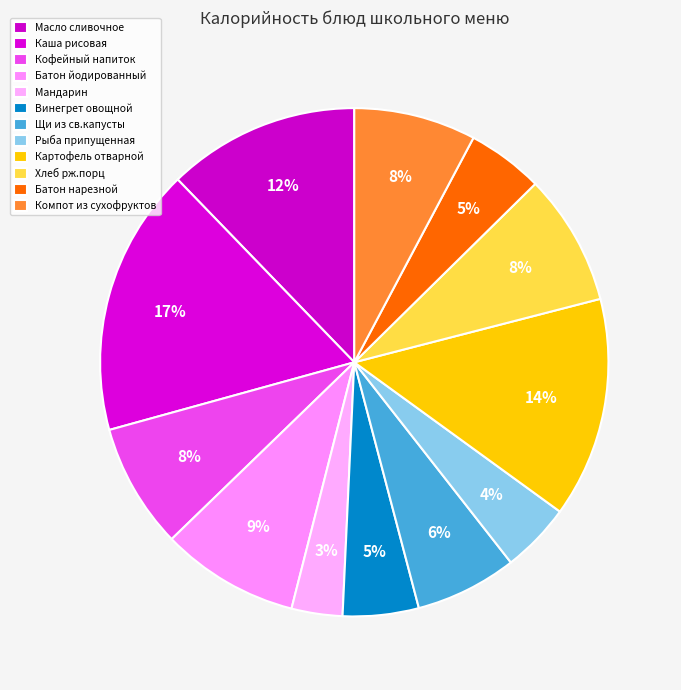

Rank the categories by value from lowest to highest.

Мандарин, Рыба припущенная, Винегрет овощной, Батон нарезной, Щи из св.капусты, Компот из сухофруктов, Кофейный напиток, Хлеб рж.порц, Батон йодированный, Масло сливочное, Картофель отварной, Каша рисовая